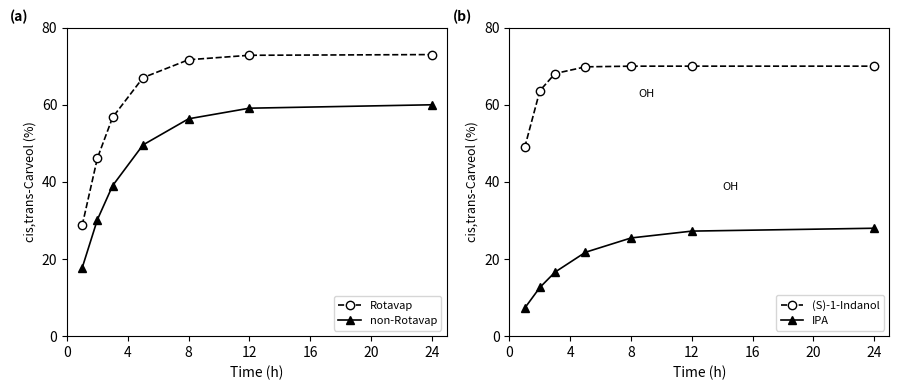

Is this an area chart (filled region under the line)?

No